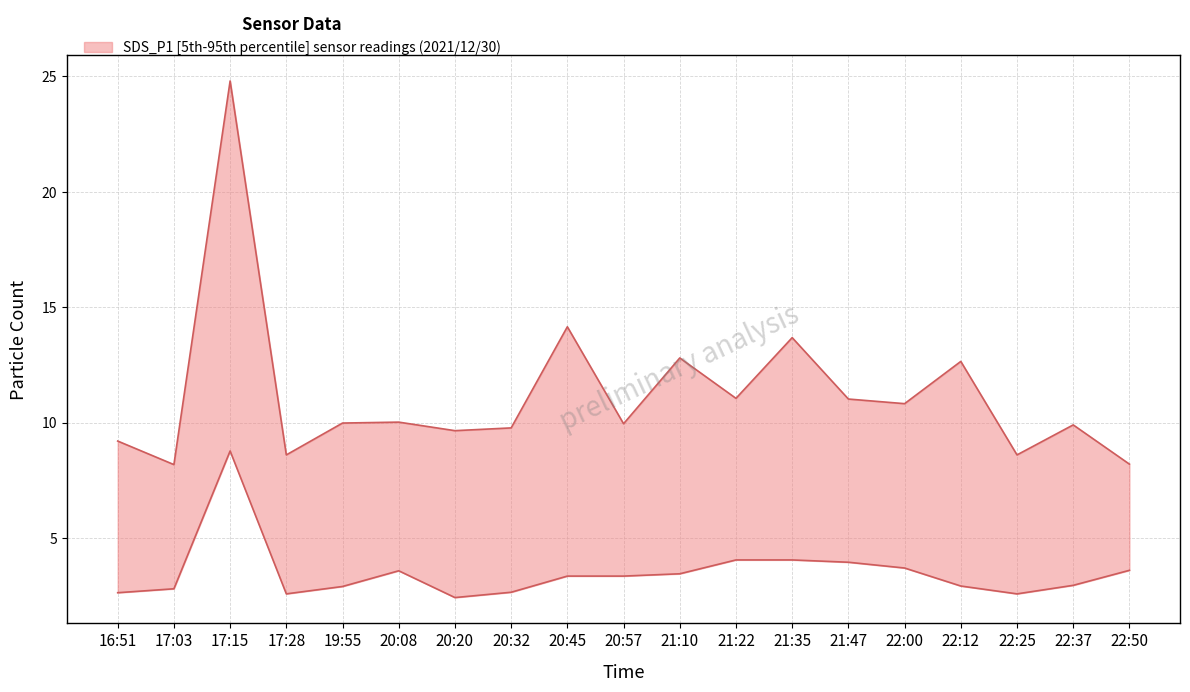

Which series changed the most between 19:55 and 21:35?

upper